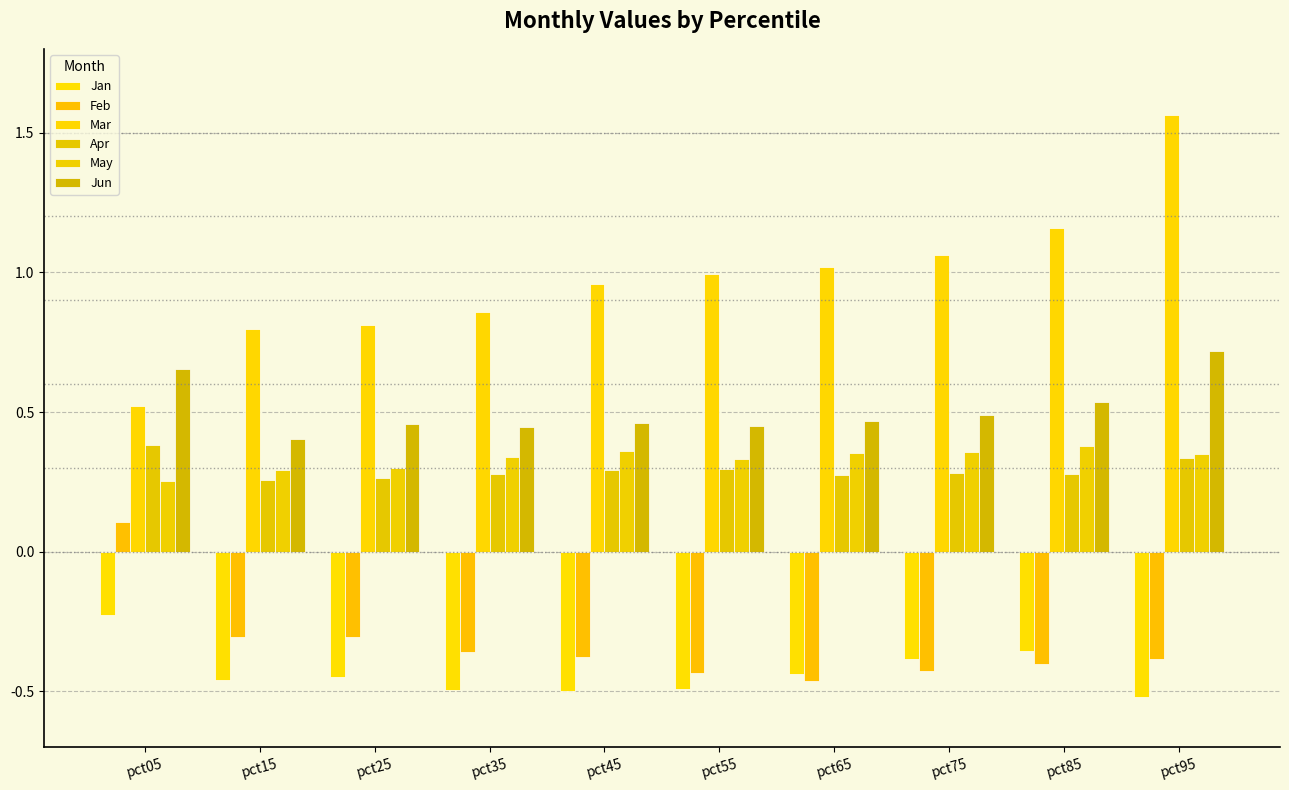

Is the value of Feb at pct45 greater than the value of Jun at pct85?

No